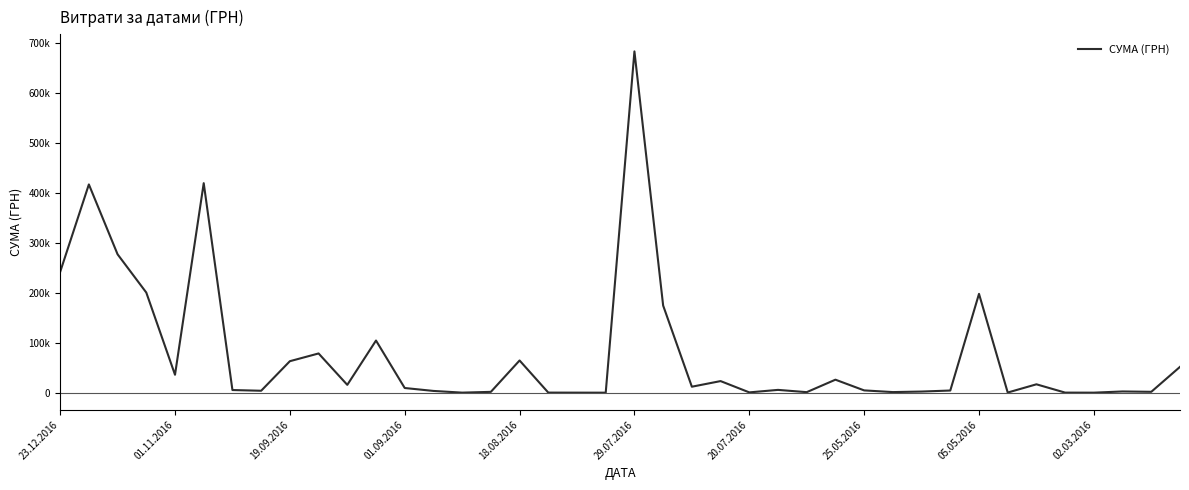

Is this an area chart (filled region under the line)?

No